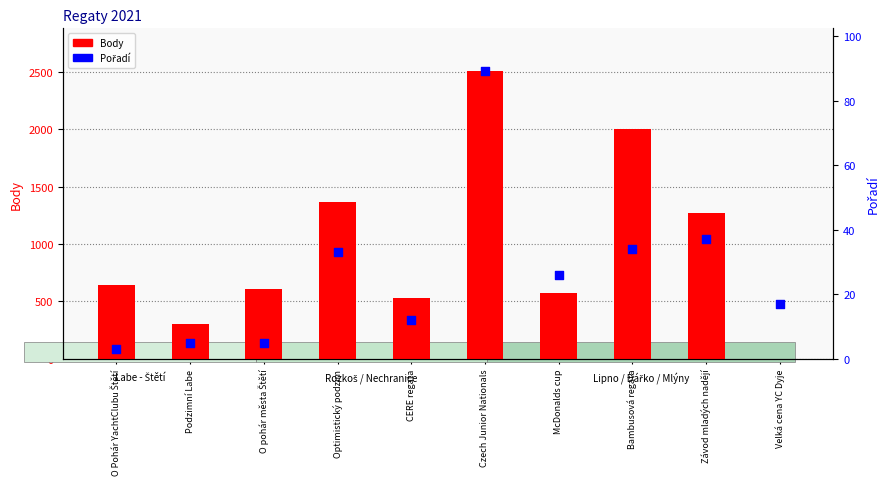

At how many categories does at least one series exceed 621?

5